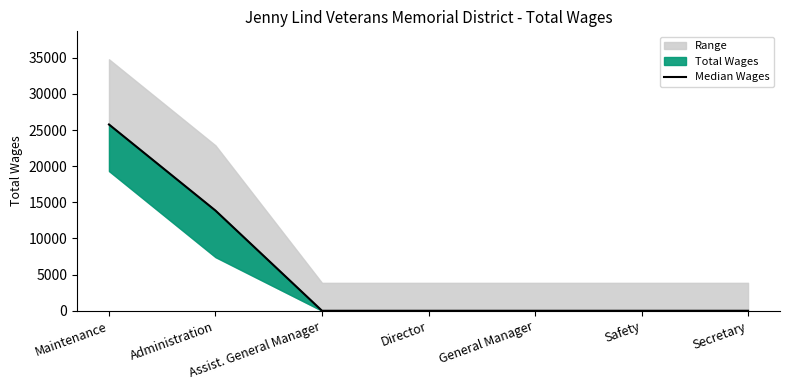

What is the greatest value displayed?

25768